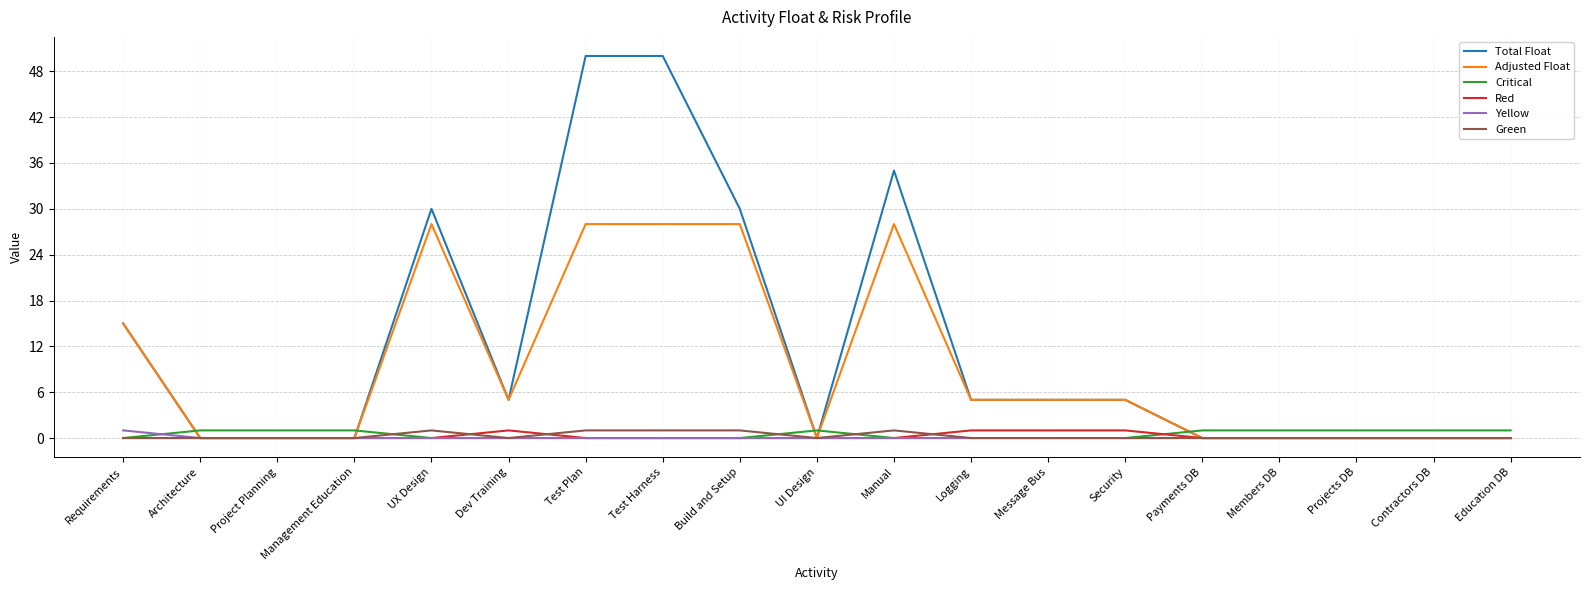

Which series has the largest range (max minus min)?

Total Float